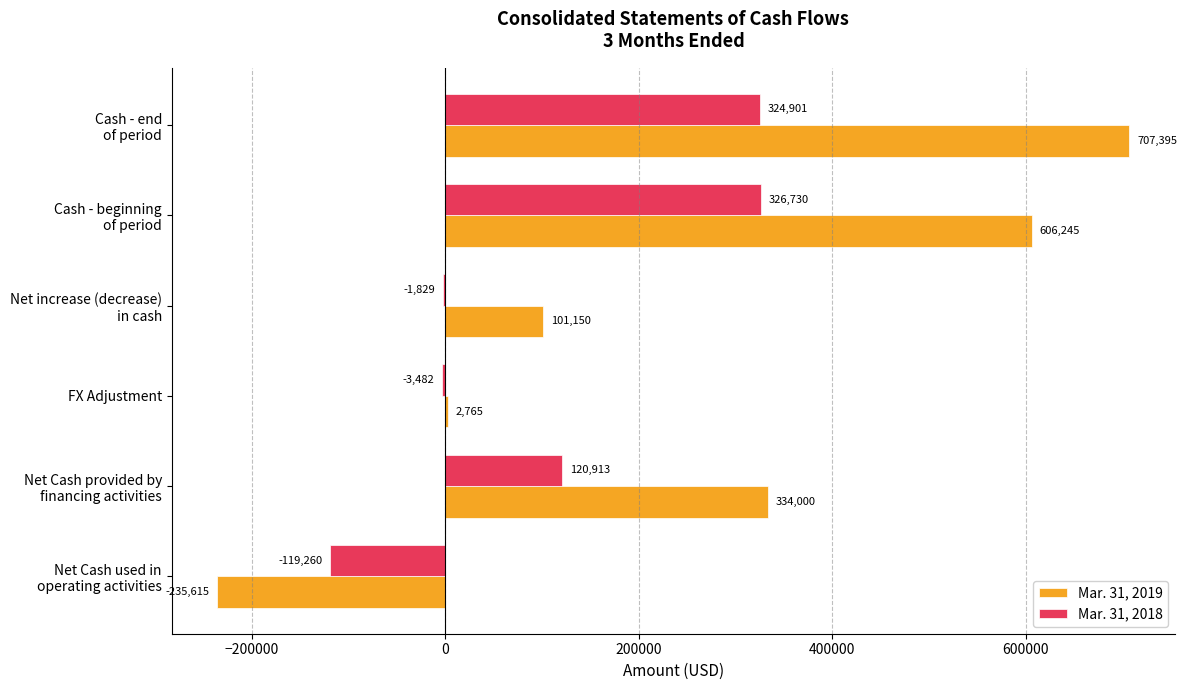

What is the maximum value shown in the chart?

707395